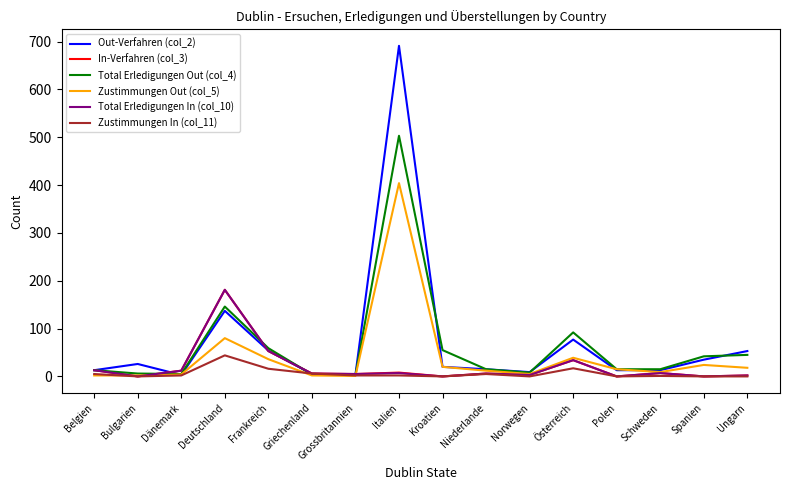

Does the chart have visible grid lines?

No